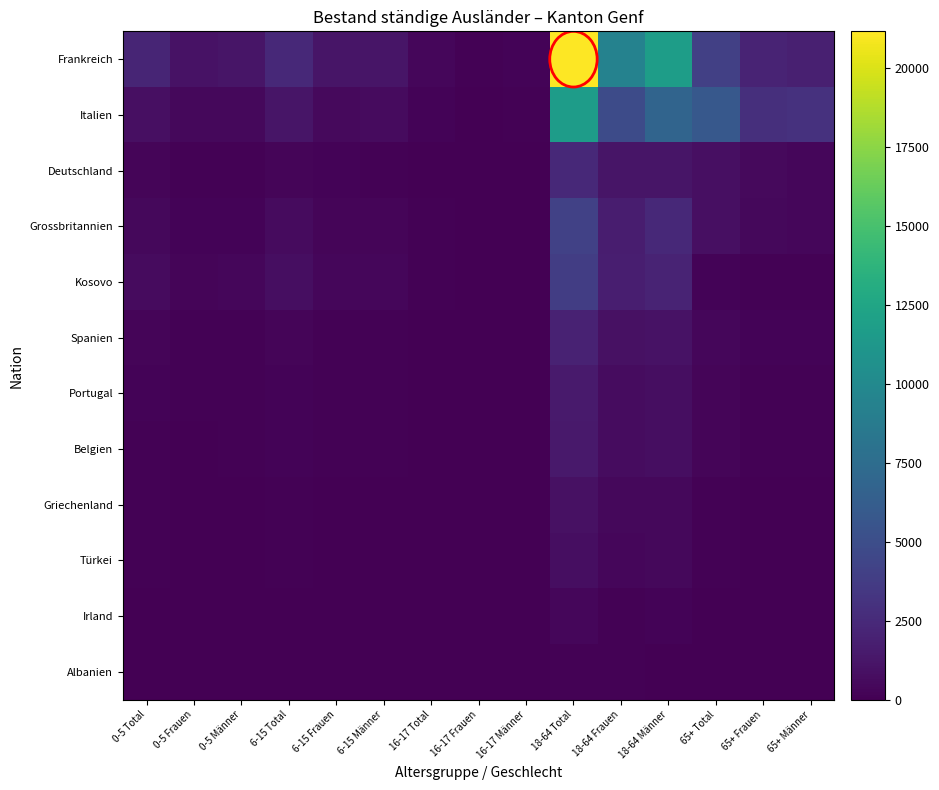

Reading left to right, extract all data points from this chart.

Frankreich: 0-5 Total=2221	0-5 Frauen=1057	0-5 Männer=1164	6-15 Total=2399	6-15 Frauen=1193	6-15 Männer=1206	16-17 Total=338	16-17 Frauen=163	16-17 Männer=175	18-64 Total=21158	18-64 Frauen=9378	18-64 Männer=11780	65+ Total=3976	65+ Frauen=2084	65+ Männer=1892
Italien: 0-5 Total=863	0-5 Frauen=442	0-5 Männer=421	6-15 Total=1215	6-15 Frauen=576	6-15 Männer=639	16-17 Total=185	16-17 Frauen=73	16-17 Männer=112	18-64 Total=11673	18-64 Frauen=4871	18-64 Männer=6802	65+ Total=5811	65+ Frauen=2831	65+ Männer=2980
Deutschland: 0-5 Total=279	0-5 Frauen=131	0-5 Männer=148	6-15 Total=324	6-15 Frauen=166	6-15 Männer=158	16-17 Total=44	16-17 Frauen=18	16-17 Männer=26	18-64 Total=2415	18-64 Frauen=1197	18-64 Männer=1218	65+ Total=853	65+ Frauen=497	65+ Männer=356
Grossbritannien: 0-5 Total=439	0-5 Frauen=240	0-5 Männer=199	6-15 Total=618	6-15 Frauen=291	6-15 Männer=327	16-17 Total=83	16-17 Frauen=43	16-17 Männer=40	18-64 Total=4103	18-64 Frauen=1703	18-64 Männer=2400	65+ Total=831	65+ Frauen=448	65+ Männer=383
Kosovo: 0-5 Total=655	0-5 Frauen=322	0-5 Männer=333	6-15 Total=752	6-15 Frauen=352	6-15 Männer=400	16-17 Total=132	16-17 Frauen=71	16-17 Männer=61	18-64 Total=3855	18-64 Frauen=1749	18-64 Männer=2106	65+ Total=200	65+ Frauen=90	65+ Männer=110
Spanien: 0-5 Total=250	0-5 Frauen=120	0-5 Männer=130	6-15 Total=300	6-15 Frauen=145	6-15 Männer=155	16-17 Total=50	16-17 Frauen=25	16-17 Männer=25	18-64 Total=2000	18-64 Frauen=950	18-64 Männer=1050	65+ Total=400	65+ Frauen=200	65+ Männer=200
Portugal: 0-5 Total=180	0-5 Frauen=85	0-5 Männer=95	6-15 Total=220	6-15 Frauen=105	6-15 Männer=115	16-17 Total=38	16-17 Frauen=18	16-17 Männer=20	18-64 Total=1500	18-64 Frauen=700	18-64 Männer=800	65+ Total=300	65+ Frauen=145	65+ Männer=155
Belgien: 0-5 Total=154	0-5 Frauen=68	0-5 Männer=86	6-15 Total=205	6-15 Frauen=93	6-15 Männer=112	16-17 Total=36	16-17 Frauen=16	16-17 Männer=20	18-64 Total=1447	18-64 Frauen=669	18-64 Männer=778	65+ Total=276	65+ Frauen=142	65+ Männer=134
Griechenland: 0-5 Total=106	0-5 Frauen=48	0-5 Männer=58	6-15 Total=88	6-15 Frauen=34	6-15 Männer=54	16-17 Total=10	16-17 Frauen=4	16-17 Männer=6	18-64 Total=948	18-64 Frauen=461	18-64 Männer=487	65+ Total=156	65+ Frauen=75	65+ Männer=81
Türkei: 0-5 Total=90	0-5 Frauen=40	0-5 Männer=50	6-15 Total=120	6-15 Frauen=55	6-15 Männer=65	16-17 Total=20	16-17 Frauen=9	16-17 Männer=11	18-64 Total=800	18-64 Frauen=380	18-64 Männer=420	65+ Total=130	65+ Frauen=60	65+ Männer=70
Irland: 0-5 Total=38	0-5 Frauen=18	0-5 Männer=20	6-15 Total=38	6-15 Frauen=19	6-15 Männer=19	16-17 Total=6	16-17 Frauen=5	16-17 Männer=1	18-64 Total=348	18-64 Frauen=153	18-64 Männer=195	65+ Total=49	65+ Frauen=33	65+ Männer=16
Albanien: 0-5 Total=8	0-5 Frauen=4	0-5 Männer=4	6-15 Total=15	6-15 Frauen=4	6-15 Männer=11	16-17 Total=1	16-17 Frauen=1	16-17 Männer=0	18-64 Total=163	18-64 Frauen=102	18-64 Männer=61	65+ Total=9	65+ Frauen=4	65+ Männer=5